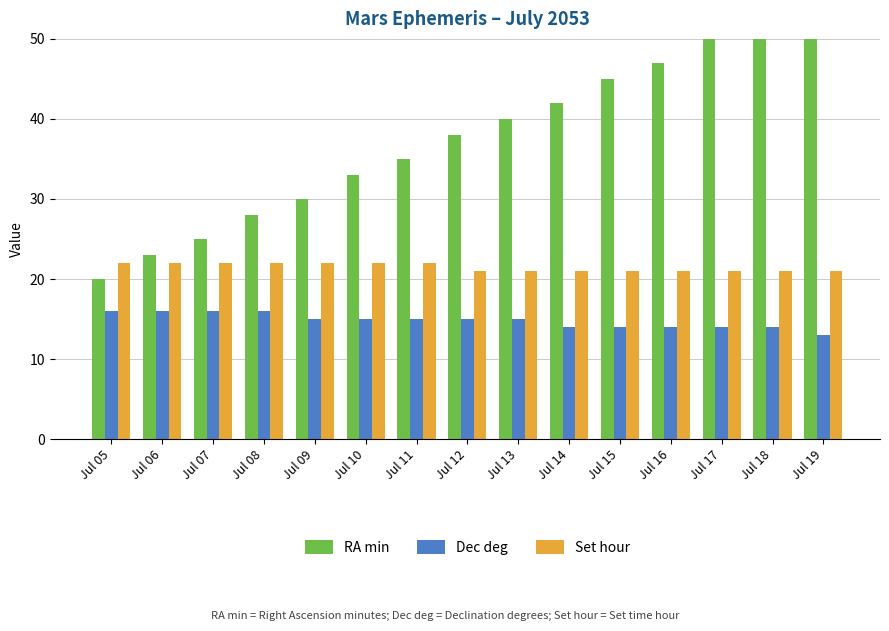

Which category has the lowest value across all series?

Jul 19